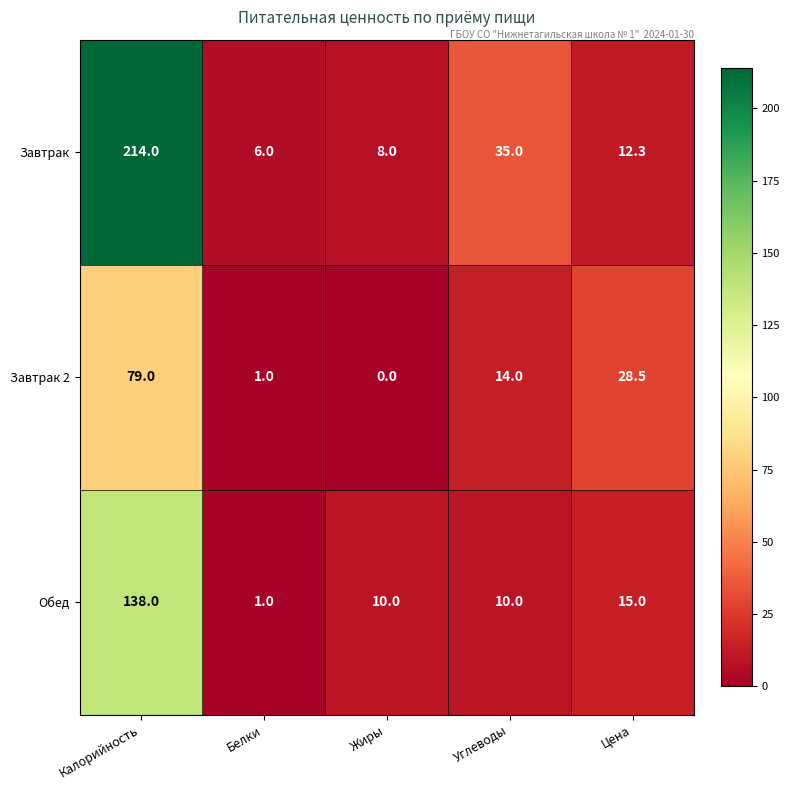

Reading right to left, what are all the values shown in this chart?

Завтрак: Цена=12.3	Углеводы=35.0	Жиры=8.0	Белки=6.0	Калорийность=214.0
Завтрак 2: Цена=28.5	Углеводы=14.0	Жиры=0.0	Белки=1.0	Калорийность=79.0
Обед: Цена=15.0	Углеводы=10.0	Жиры=10.0	Белки=1.0	Калорийность=138.0